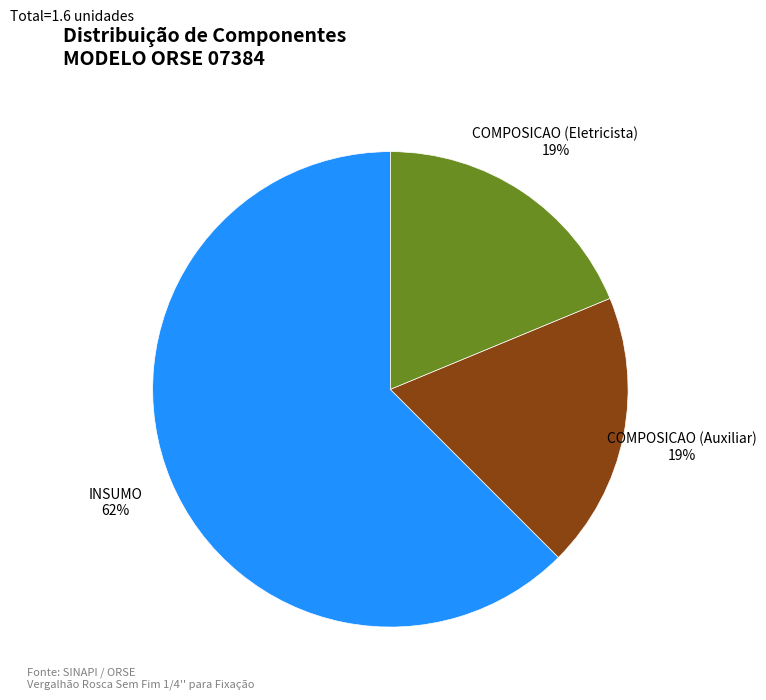

Which slice is the largest?

INSUMO